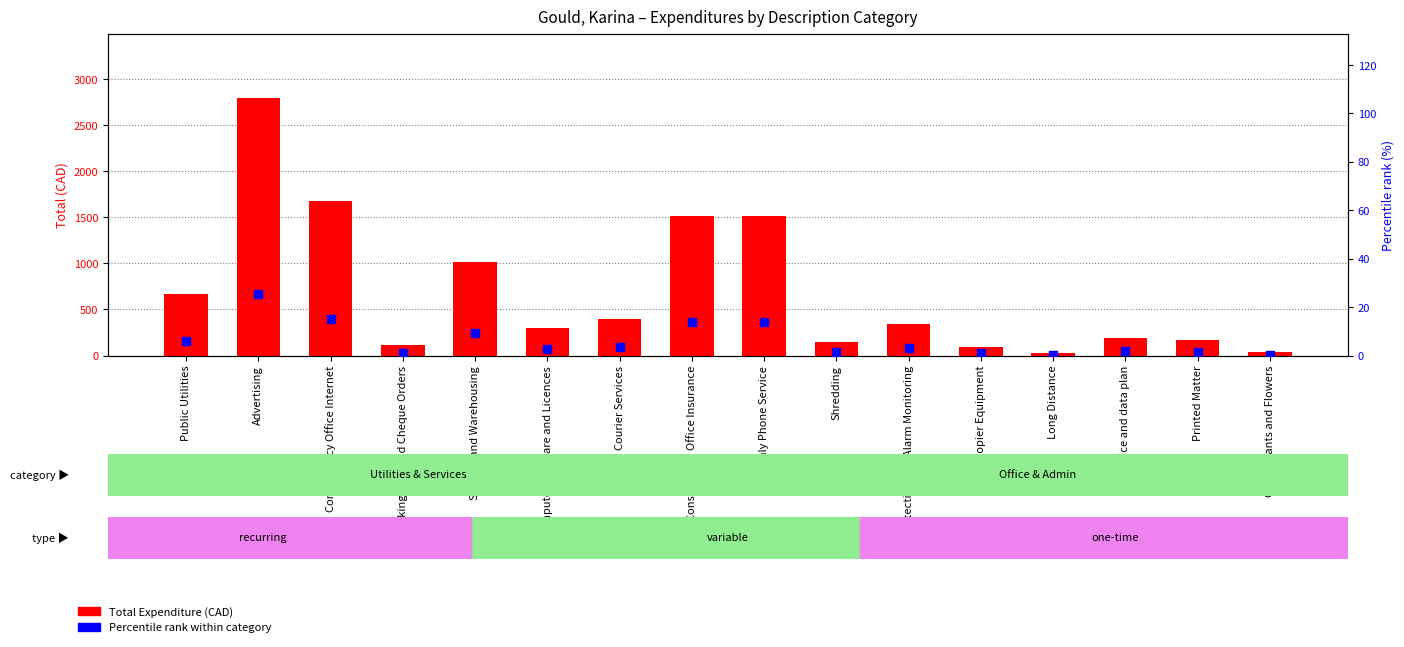

At how many categories does at least one series exceed 578?

6